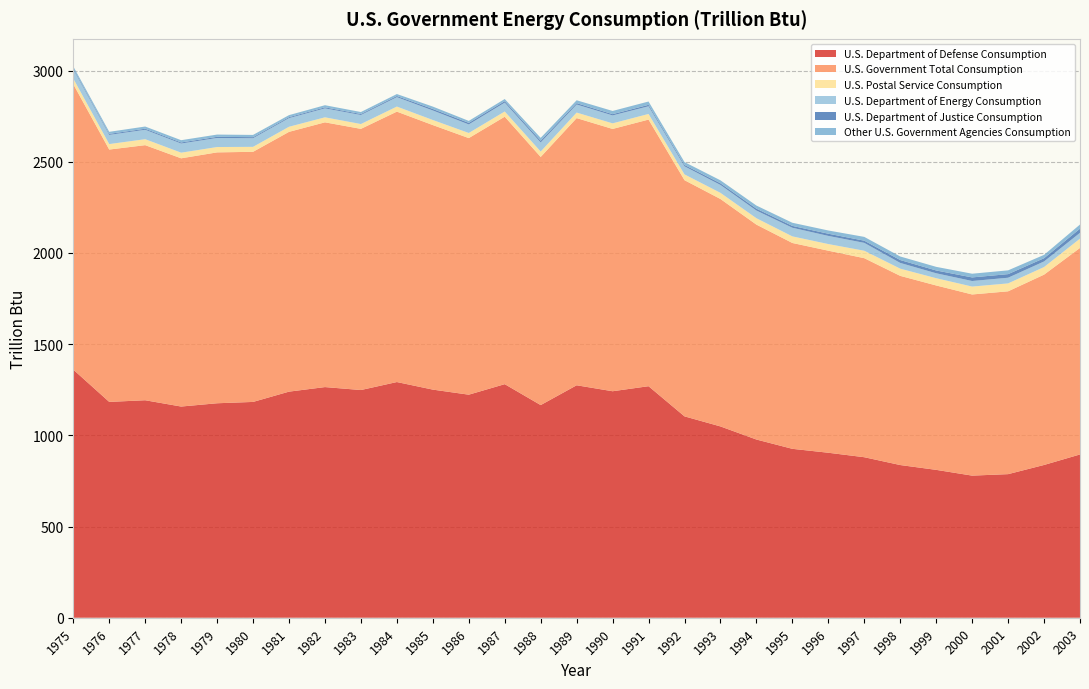

Reading left to right, extract all data points from this chart.

U.S. Department of Defense Consumption: 1360.2	1183.3	1192.3	1157.8	1175.8	1183.1	1239.5	1264.5	1248.3	1292.1	1250.6	1222.8	1280.5	1165.8	1274.4	1241.7	1269.3	1104.0	1048.8	977.0	926.0	904.5	880.0	837.1	810.7	779.1	787.2	837.5	895.1
U.S. Government Total Consumption: 1565.0	1383.4	1398.5	1360.9	1375.4	1371.2	1424.2	1451.4	1431.8	1482.5	1450.3	1406.7	1466.3	1360.3	1464.7	1438.0	1461.7	1294.8	1246.8	1178.2	1128.5	1107.7	1091.2	1037.1	1010.9	993.1	1002.3	1043.4	1132.3
U.S. Postal Service Consumption: 30.5	30.0	32.7	30.9	29.3	27.2	27.9	27.5	26.5	27.7	27.8	28.0	28.5	29.6	30.3	30.6	30.8	31.7	33.7	35.0	36.2	36.4	40.8	39.5	39.8	43.3	43.4	41.6	50.9
U.S. Department of Energy Consumption: 50.4	50.3	51.6	50.1	49.6	47.4	47.3	49.0	49.5	51.6	52.2	46.9	48.5	49.9	44.2	43.5	42.1	44.3	43.4	42.1	47.3	44.6	43.1	31.5	27.0	30.5	31.1	30.7	31.9
U.S. Department of Justice Consumption: 5.9	5.7	5.9	5.9	6.4	5.7	5.4	5.8	5.5	6.4	8.2	8.6	8.1	9.4	7.7	7.0	8.0	7.5	9.1	10.3	10.2	12.1	12.0	15.8	15.4	19.7	19.7	17.7	22.7
Other U.S. Government Agencies Consumption: 10.5	11.2	11.9	12.4	12.3	12.3	11.1	11.6	10.8	10.7	13.1	10.8	11.9	15.8	15.6	17.5	18.1	15.7	16.2	17.1	17.1	17.7	20.8	19.5	19.8	20.3	20.7	18.4	22.7